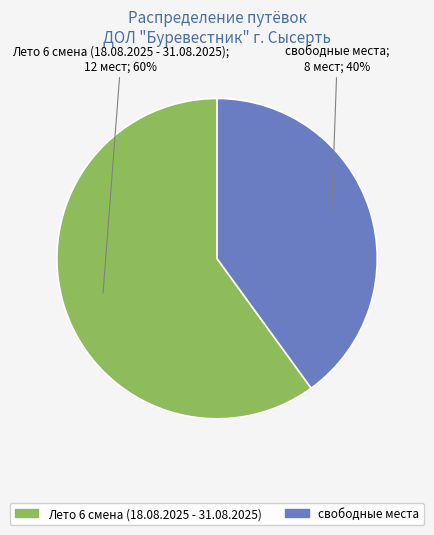

True or false: Лето 6 смена (18.08.2025 - 31.08.2025) accounts for 51% of the total.

False